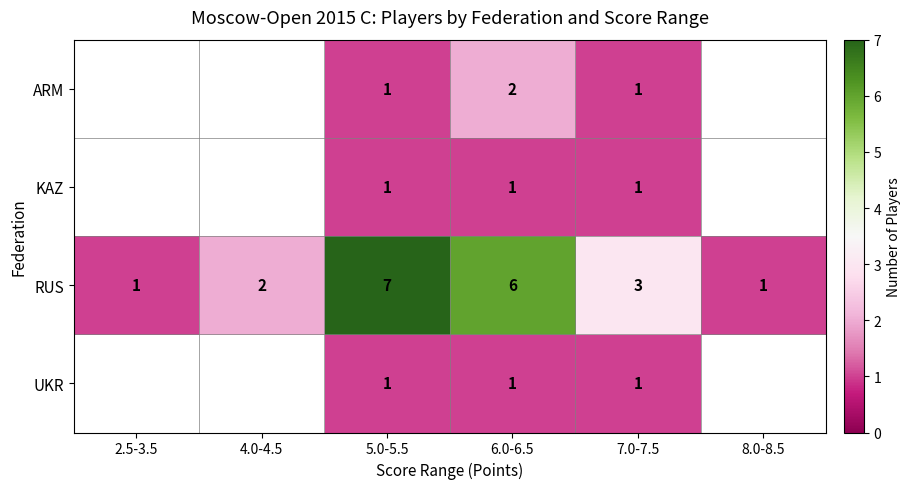

Is it true that RUS equals 6 at 6.0-6.5?

True